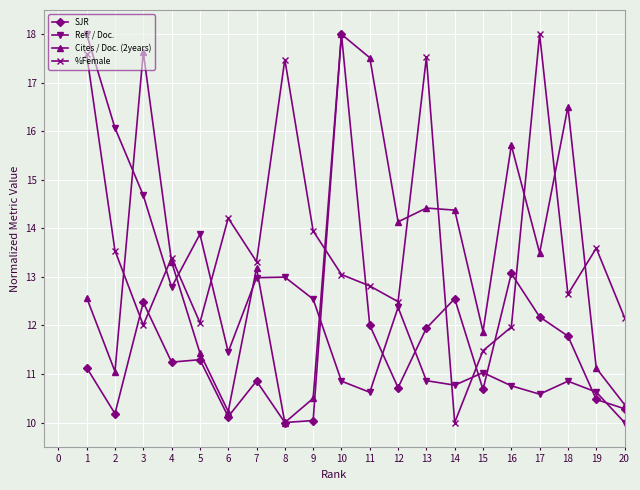

The value of SJR at 13 is 21.1. True or false?

False